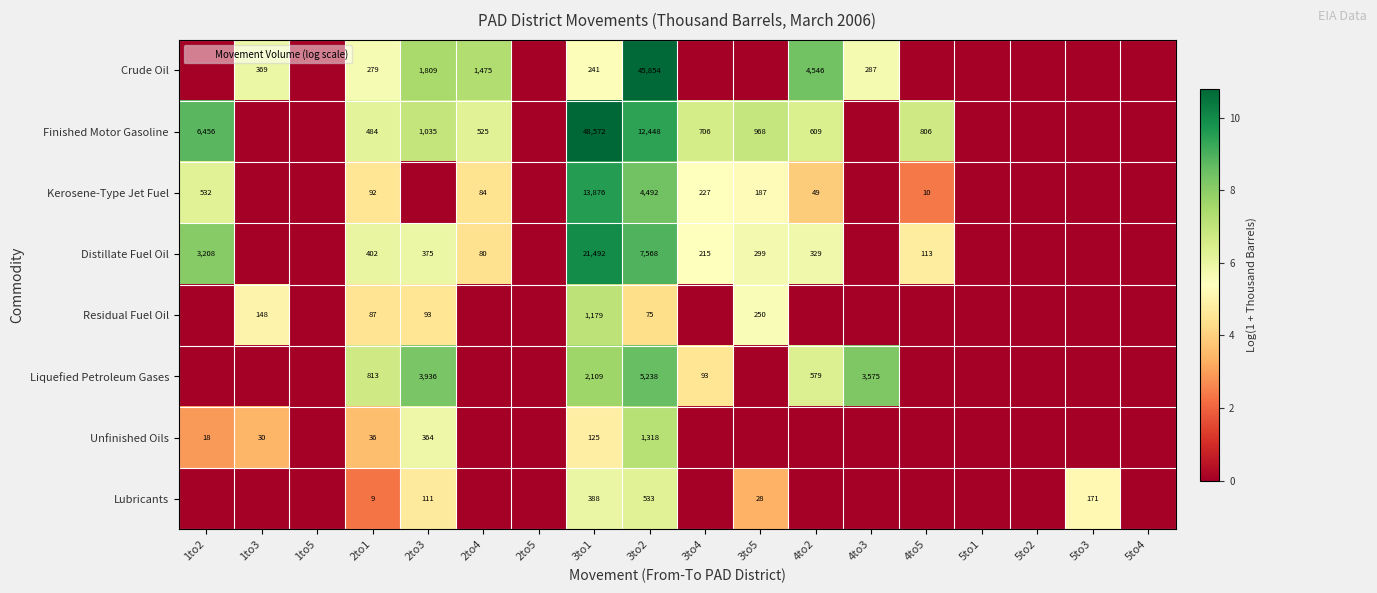

How many data points in Kerosene-Type Jet Fuel are above 2?

9